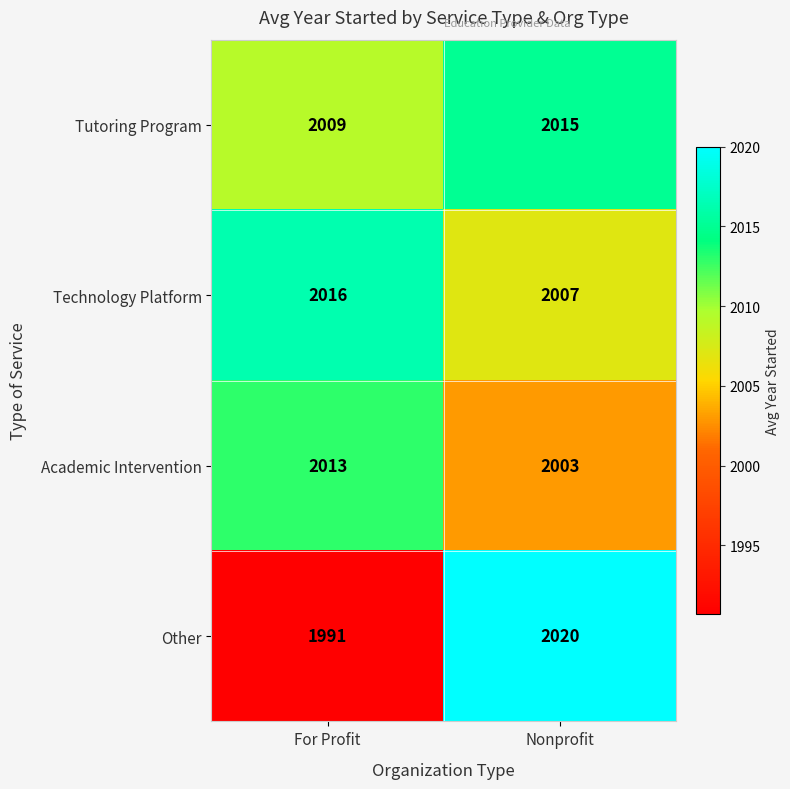

Reading right to left, extract all data points from this chart.

Tutoring Program: 2015	2009
Technology Platform: 2007	2016
Academic Intervention: 2003	2013
Other: 2020	1991